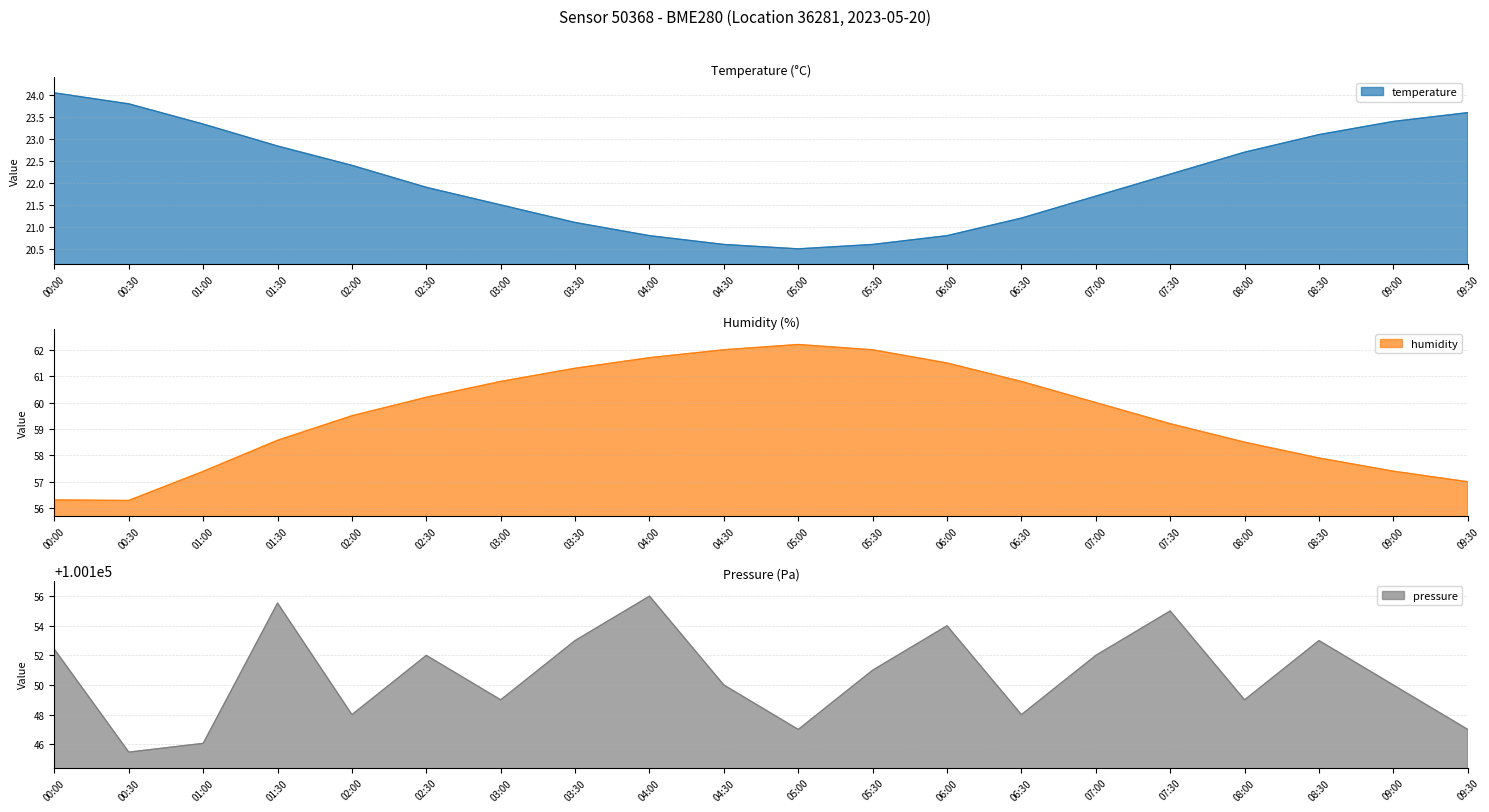

What is the label of the 8th point from the right?

06:00